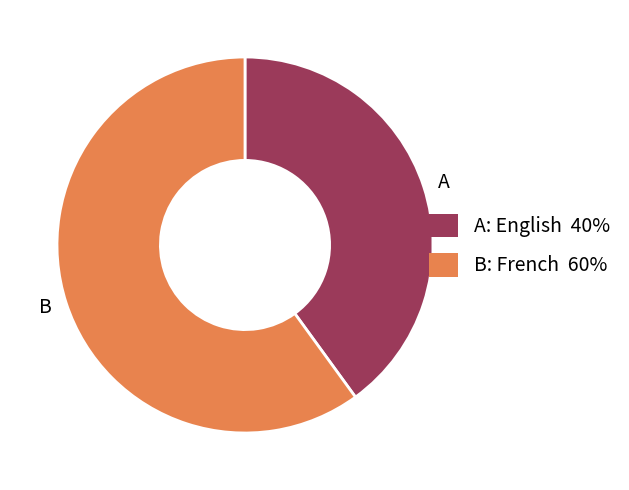

Is there a majority slice in this chart?

Yes